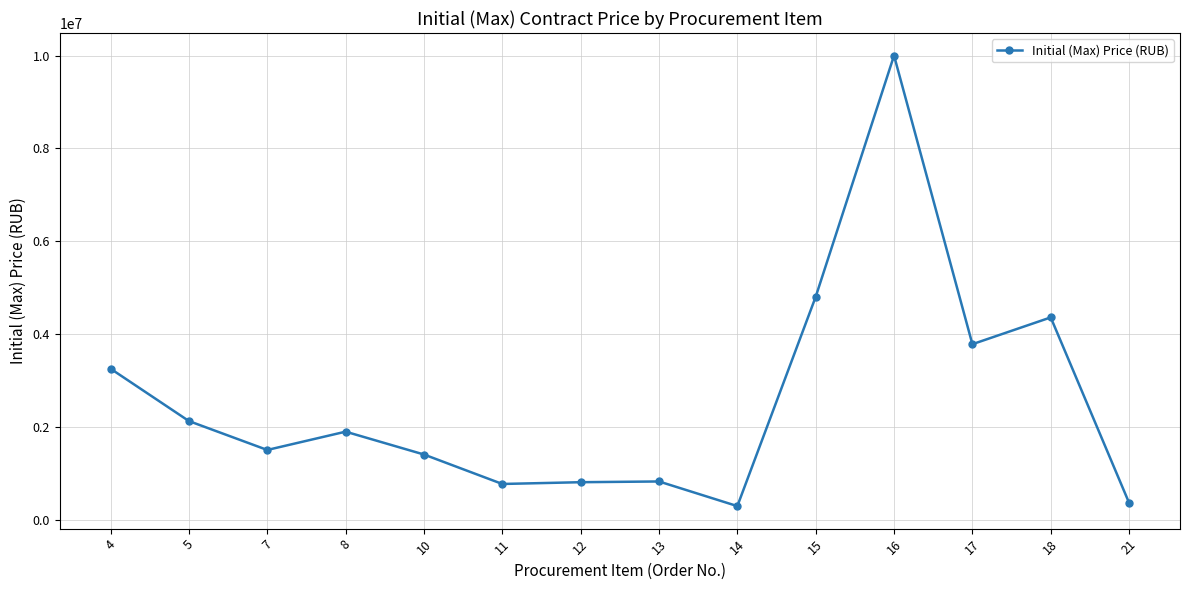

How many lines are shown in the chart?

1